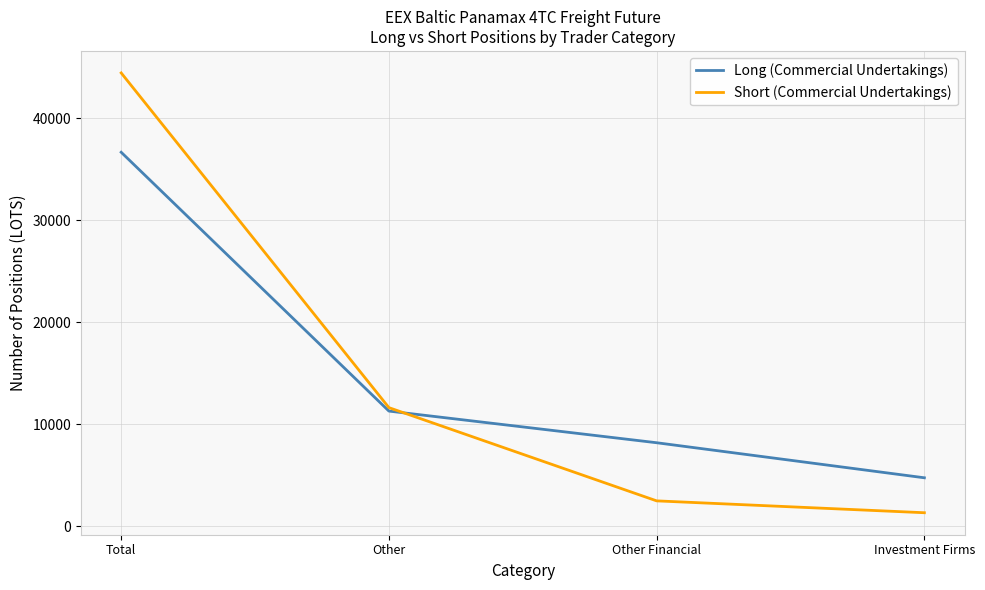

What is the minimum value shown in the chart?

1348.2